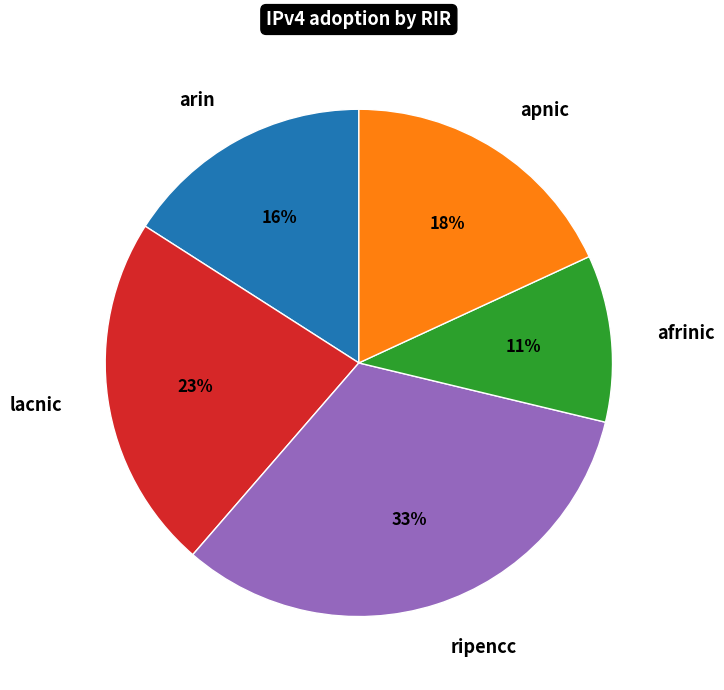

Is there any slice that represents more than half of the pie?

No